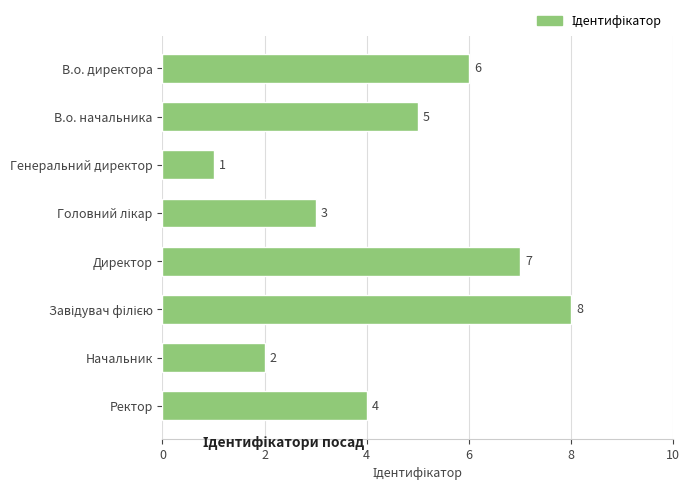

How many series are shown in this chart?

1